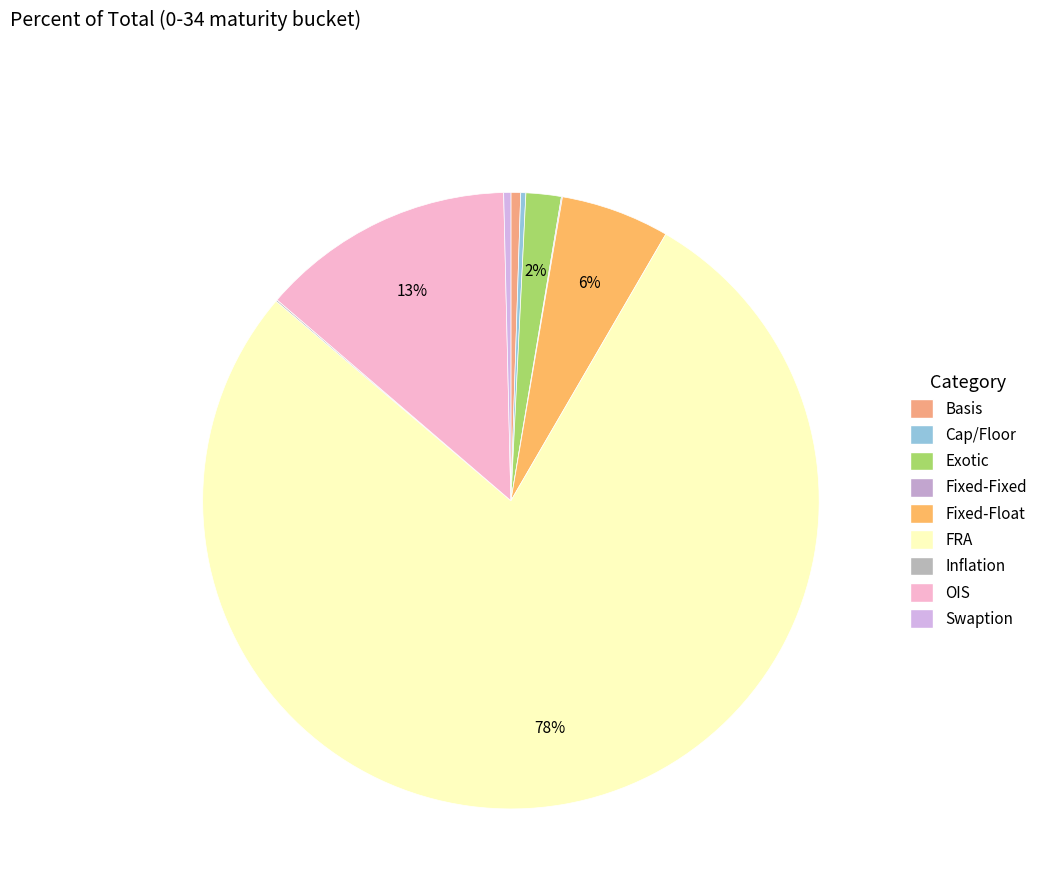

Does any single category account for the majority?

Yes